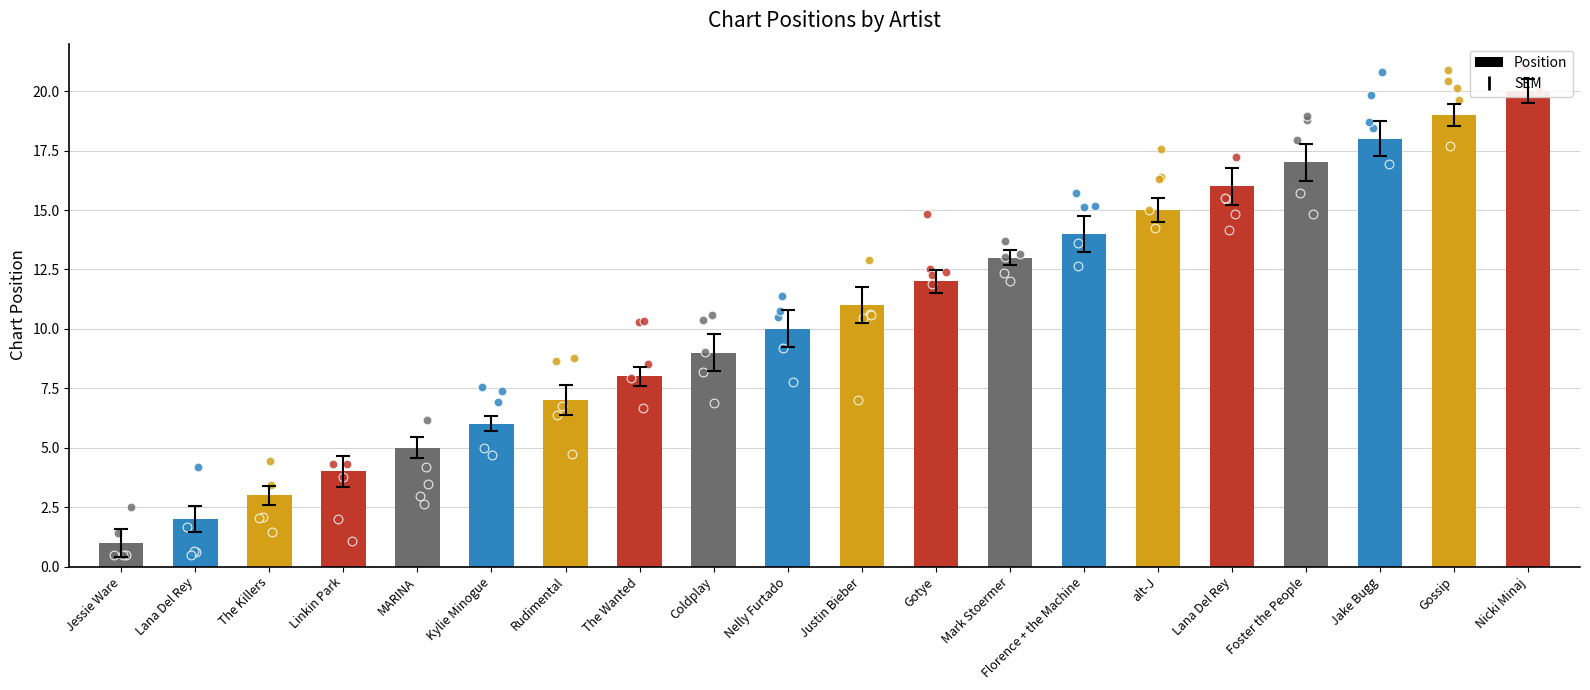

Between Linkin Park and Mark Stoermer, which is larger?

Mark Stoermer